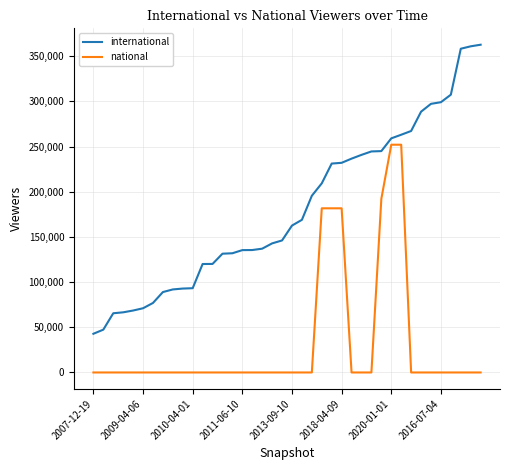

Which series has the widest spread of values?

international